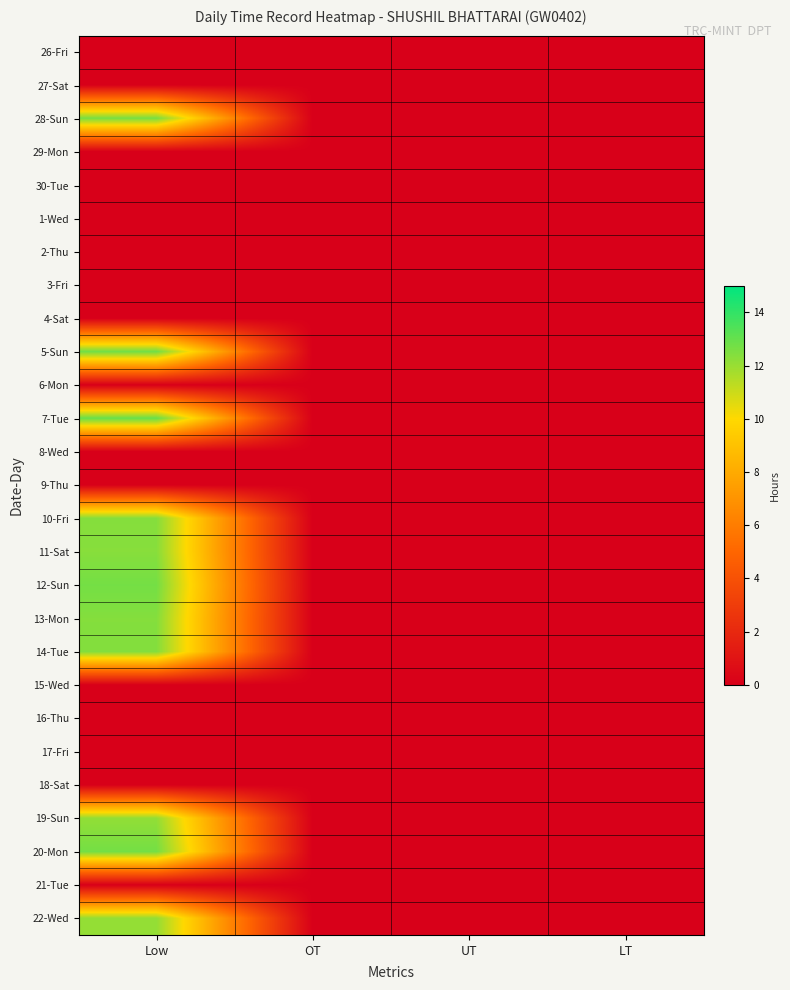

Reading right to left, what are all the values shown in this chart?

26-Fri: LT=0.0	UT=0.0	OT=0.0	Low=0.0
27-Sat: LT=0.0	UT=0.0	OT=0.0	Low=0.0
28-Sun: LT=0.0	UT=0.0	OT=0.0	Low=12.6
29-Mon: LT=0.0	UT=0.0	OT=0.0	Low=0.0
30-Tue: LT=0.0	UT=0.0	OT=0.0	Low=0.0
1-Wed: LT=0.0	UT=0.0	OT=0.0	Low=0.0
2-Thu: LT=0.0	UT=0.0	OT=0.0	Low=0.0
3-Fri: LT=0.0	UT=0.0	OT=0.0	Low=0.0
4-Sat: LT=0.0	UT=0.0	OT=0.0	Low=0.0
5-Sun: LT=0.0	UT=0.0	OT=0.0	Low=12.8
6-Mon: LT=0.0	UT=0.0	OT=0.0	Low=0.0
7-Tue: LT=0.0	UT=0.0	OT=0.0	Low=13.0
8-Wed: LT=0.0	UT=0.0	OT=0.0	Low=0.0
9-Thu: LT=0.0	UT=0.0	OT=0.0	Low=0.0
10-Fri: LT=0.0	UT=0.0	OT=0.0	Low=12.4
11-Sat: LT=0.0	UT=0.0	OT=0.0	Low=12.3
12-Sun: LT=0.0	UT=0.0	OT=0.0	Low=12.7
13-Mon: LT=0.0	UT=0.0	OT=0.0	Low=12.4
14-Tue: LT=0.0	UT=0.0	OT=0.0	Low=12.4
15-Wed: LT=0.0	UT=0.0	OT=0.0	Low=0.0
16-Thu: LT=0.0	UT=0.0	OT=0.0	Low=0.0
17-Fri: LT=0.0	UT=0.0	OT=0.0	Low=0.0
18-Sat: LT=0.0	UT=0.0	OT=0.0	Low=0.0
19-Sun: LT=0.0	UT=0.0	OT=0.0	Low=12.1
20-Mon: LT=0.0	UT=0.0	OT=0.0	Low=12.7
21-Tue: LT=0.0	UT=0.0	OT=0.0	Low=0.0
22-Wed: LT=0.0	UT=0.0	OT=0.0	Low=12.1